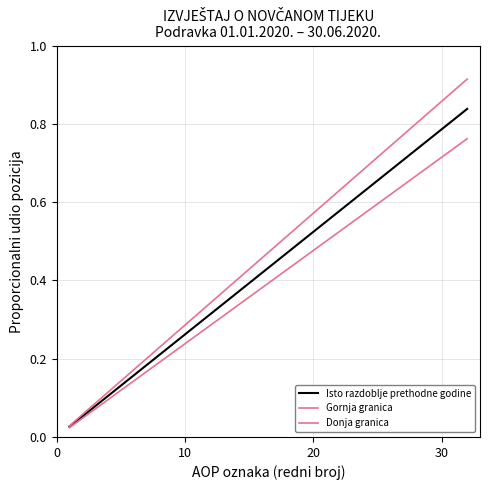

Is this an area chart (filled region under the line)?

No